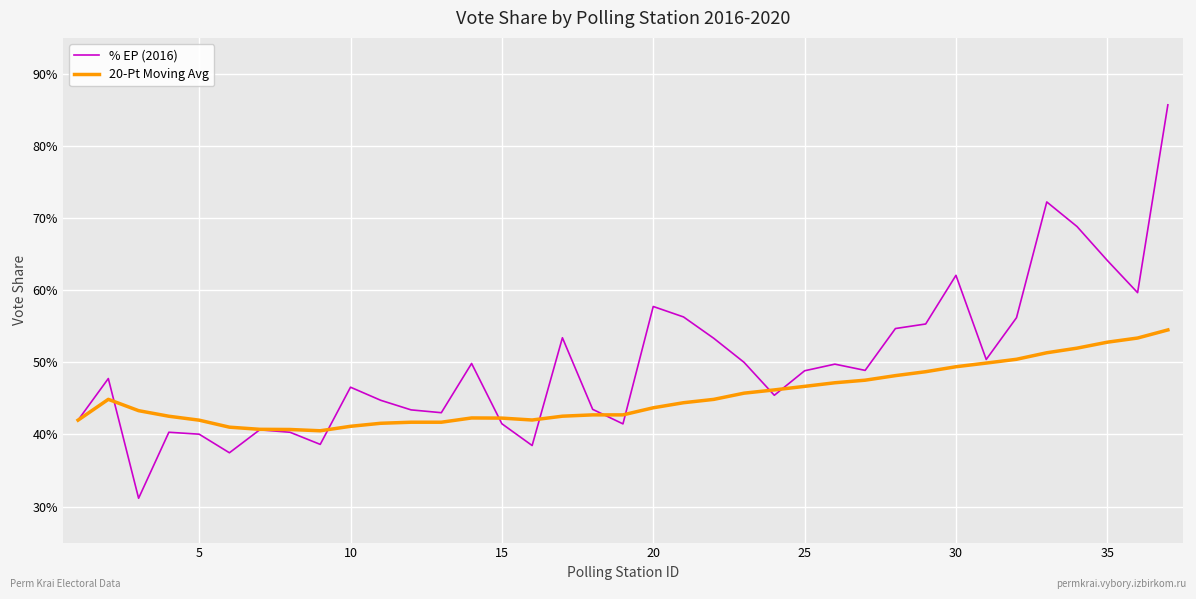

Rank the series by their maximum value, from highest to lowest.

% ЕР (2016), 20-Pt Moving Avg